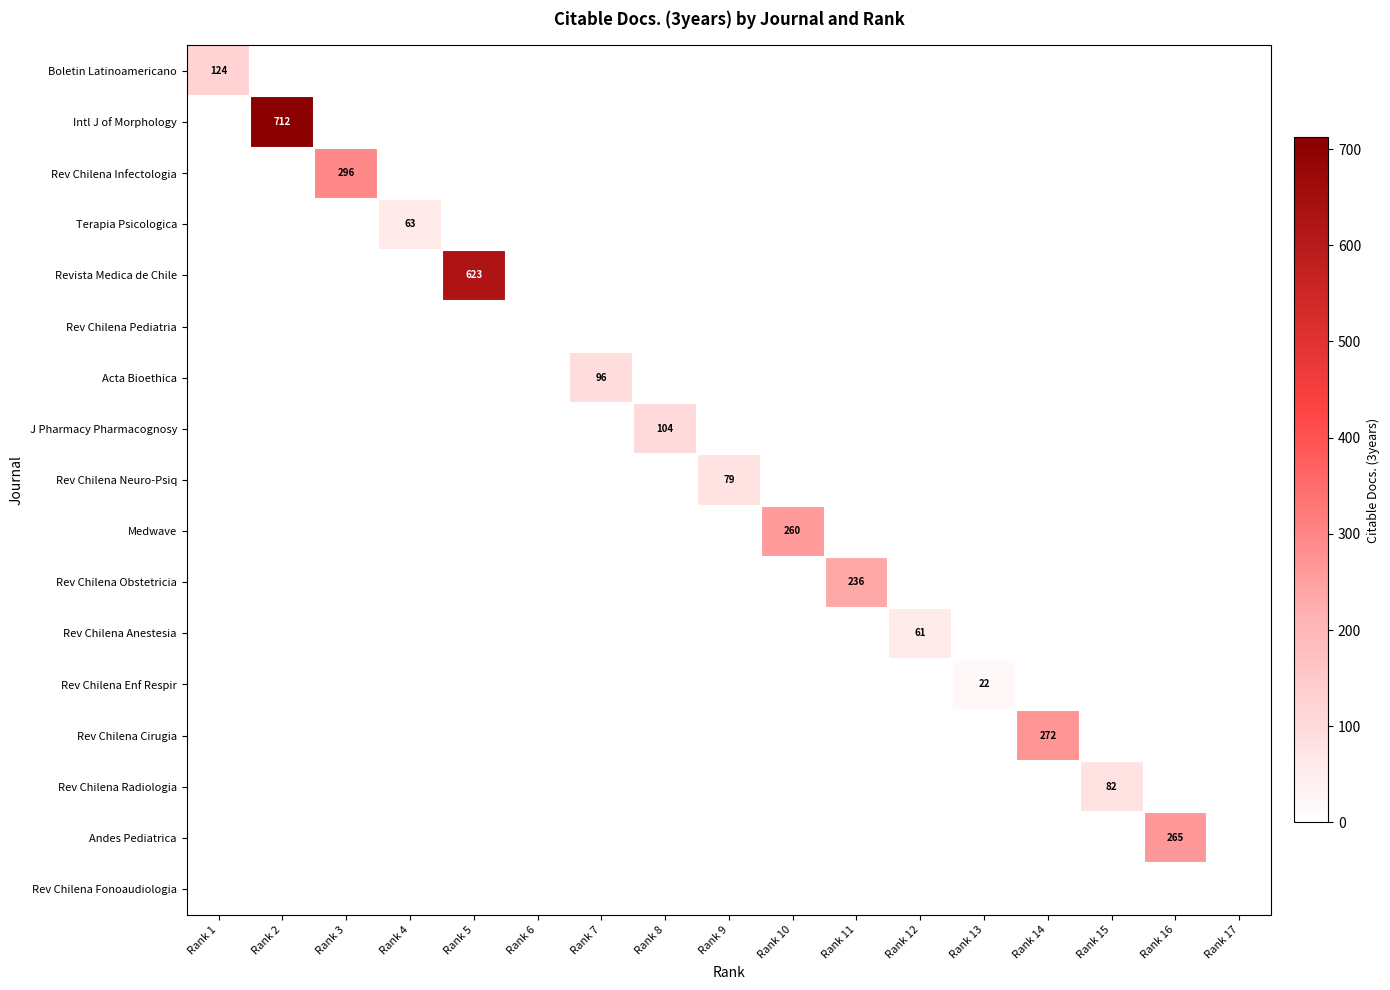

Is it true that Rev Chilena Radiologia equals 82 at Rank 15?

True